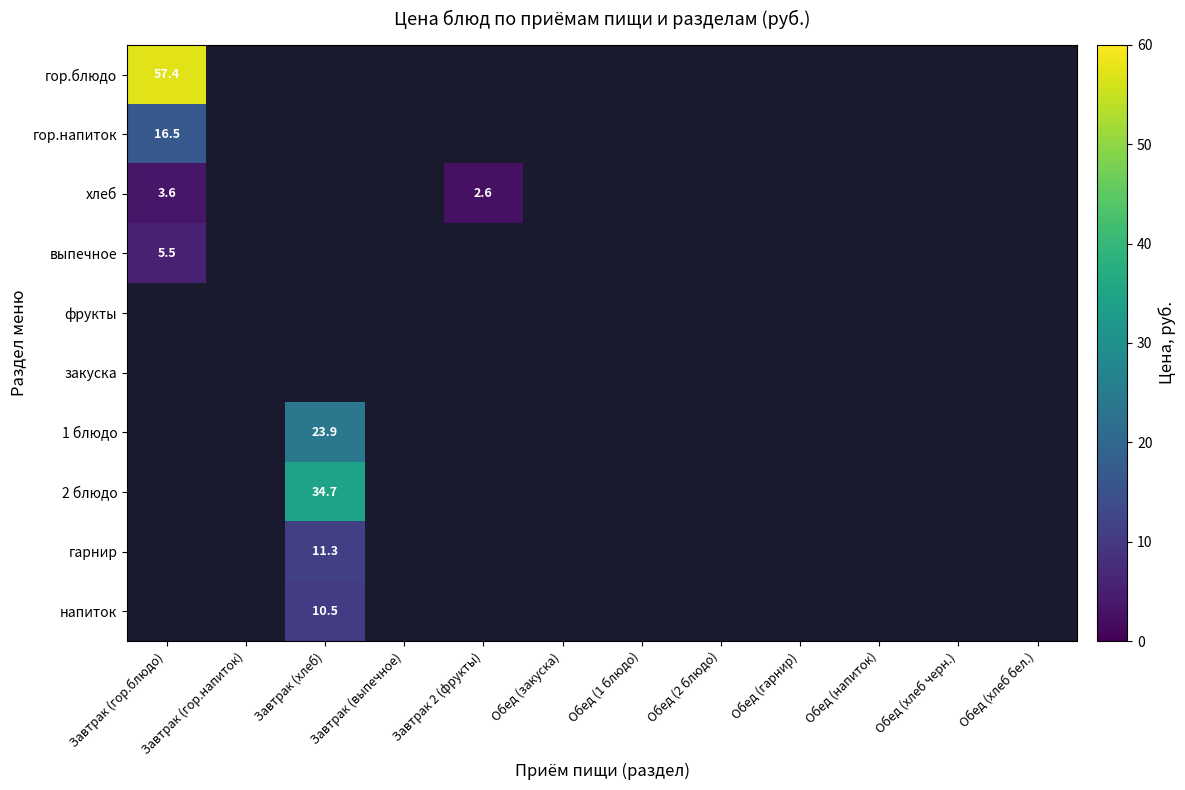

Is it true that гор.напиток equals 29.3 at Завтрак (гор.блюдо)?

False